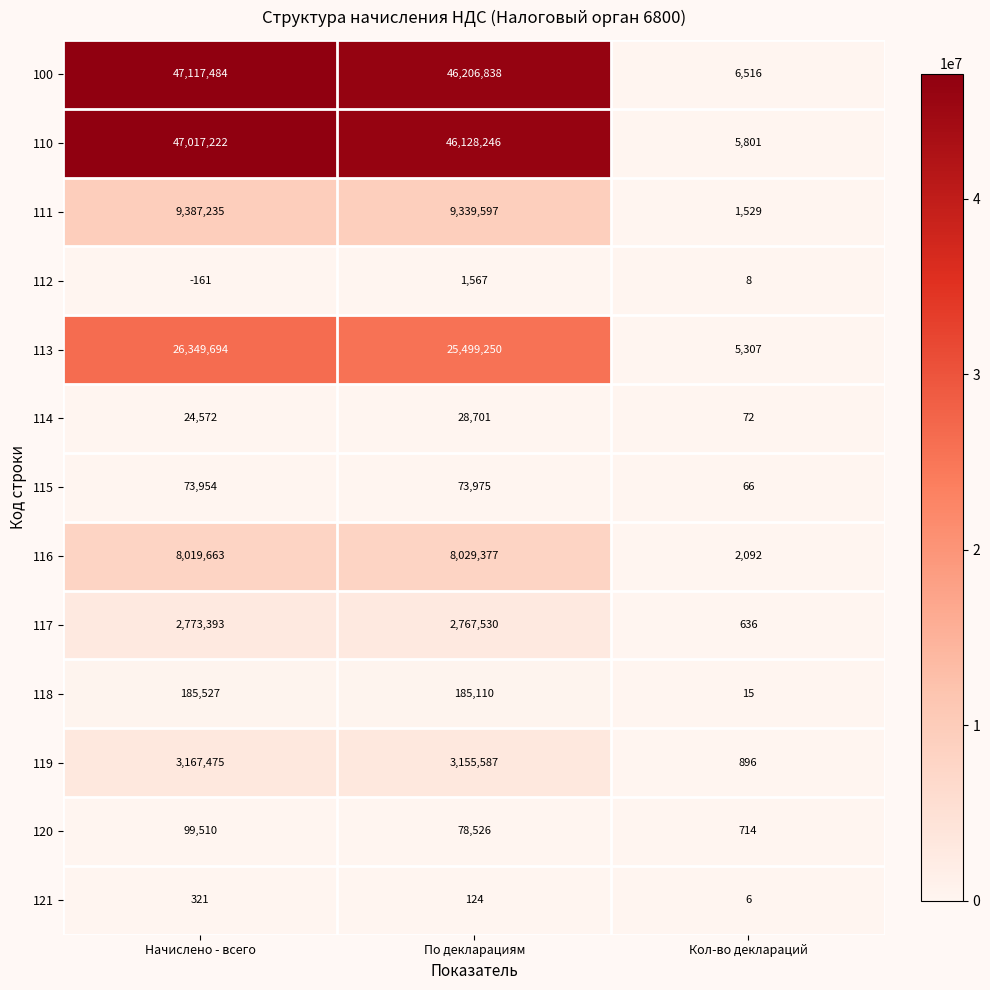

What is the average value of the 100 series?

31110279